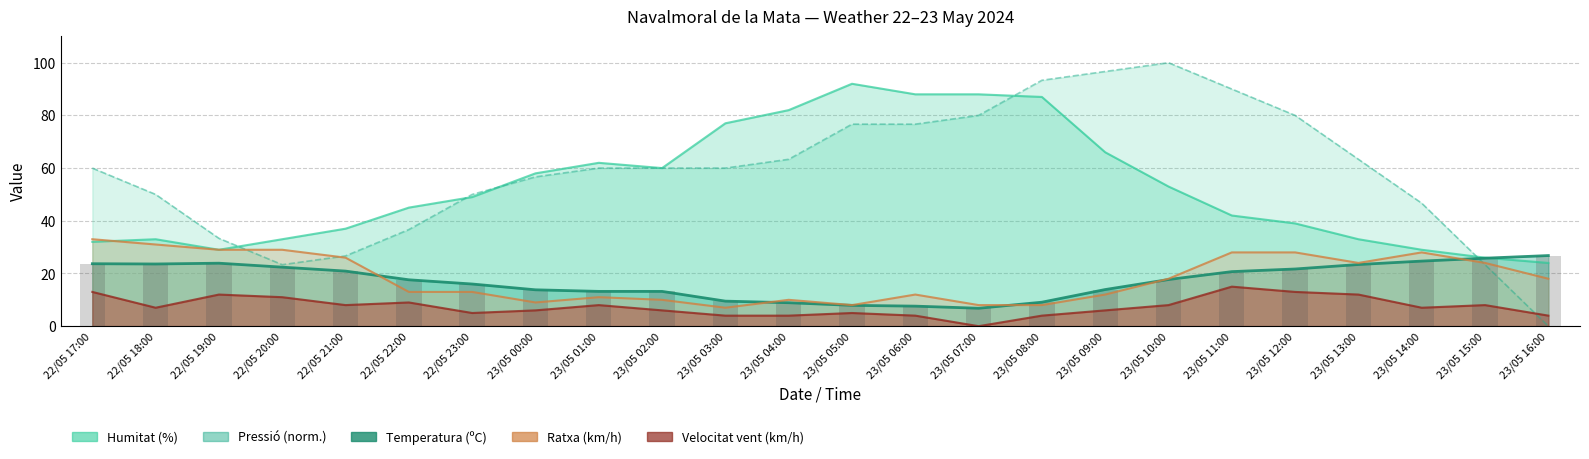

Is it true that the value at 23/05 04:00 is 4.2?

False